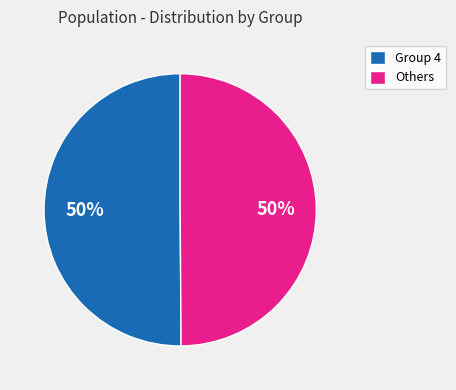

How many slices are in this pie chart?

2